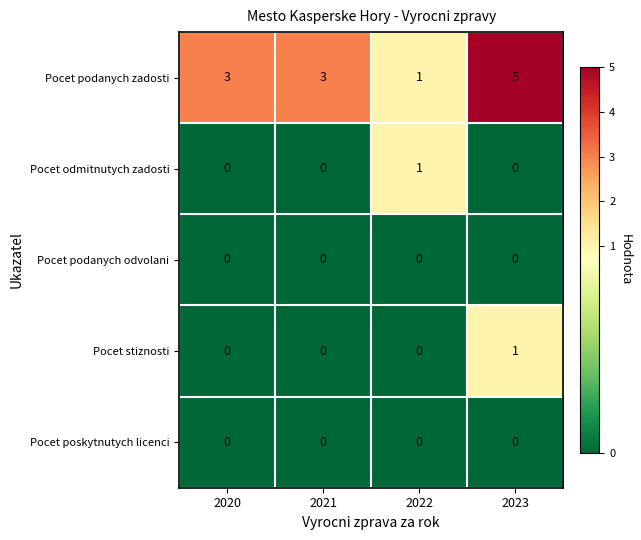

What is the total value across all series at 2023?

6